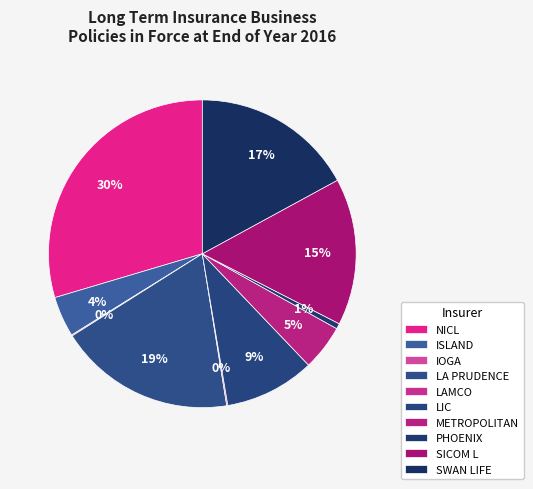

To the nearest percent, what is the combined percentage of SICOM L and NICL?

45%